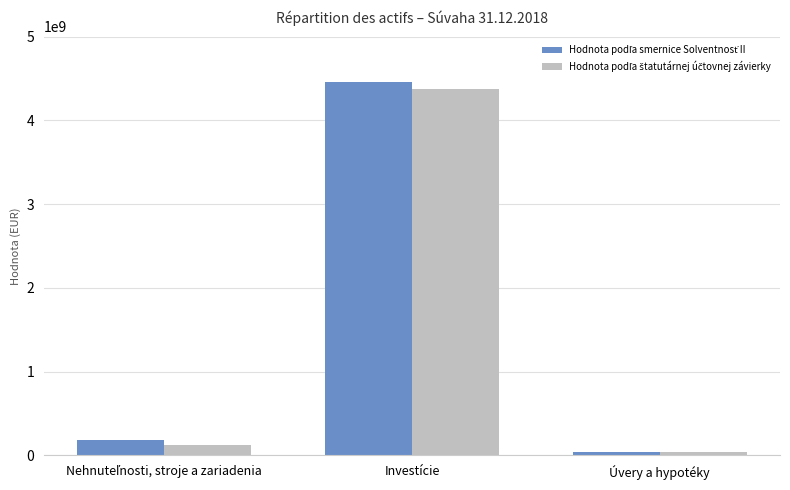

What is the greatest value displayed?

4455330762.6